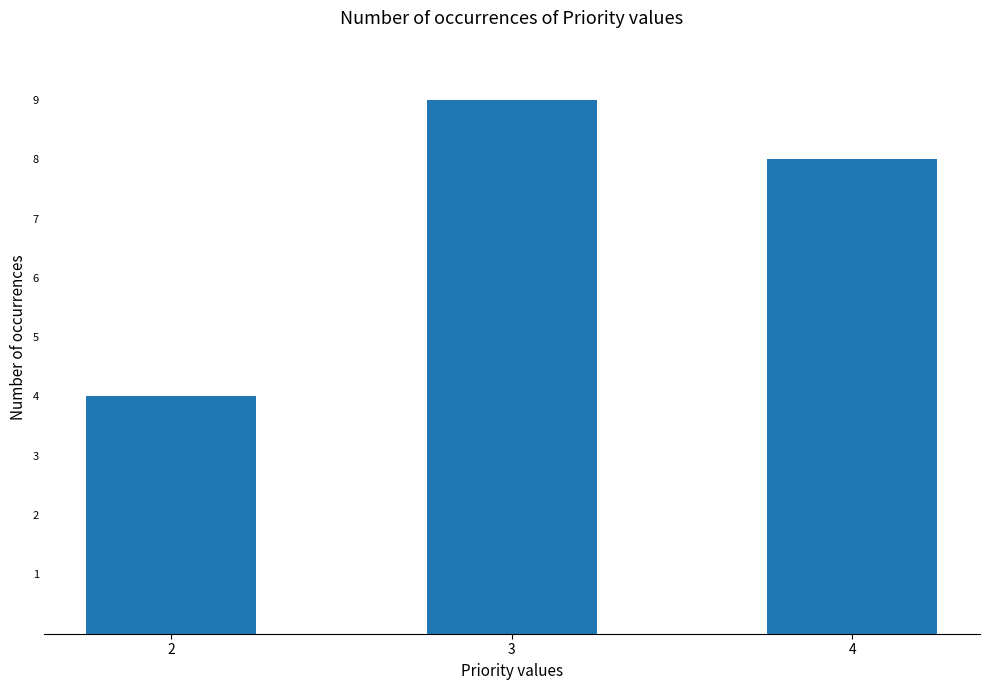

What is the difference between the values at 3 and 4?

1